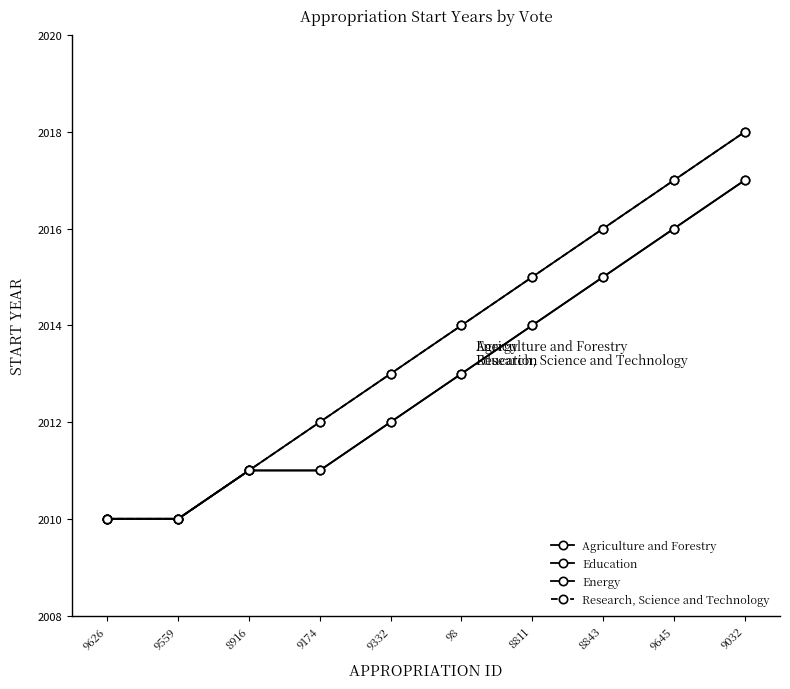

Is this an area chart (filled region under the line)?

No